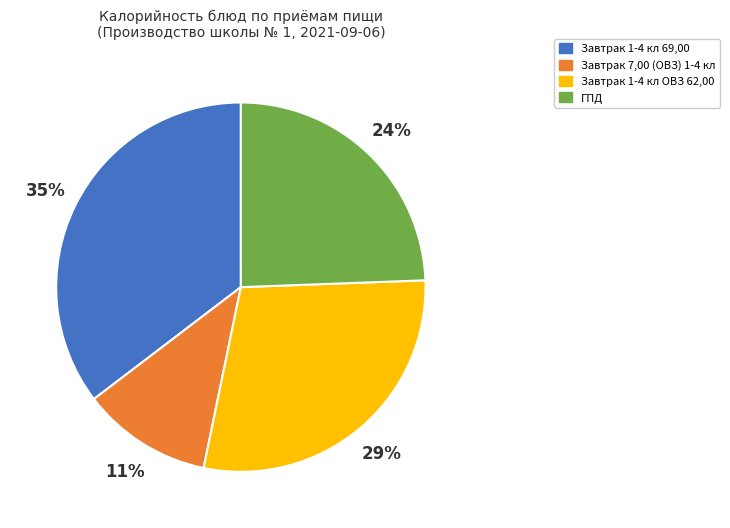

To the nearest percent, what is the average slice percentage?

25%